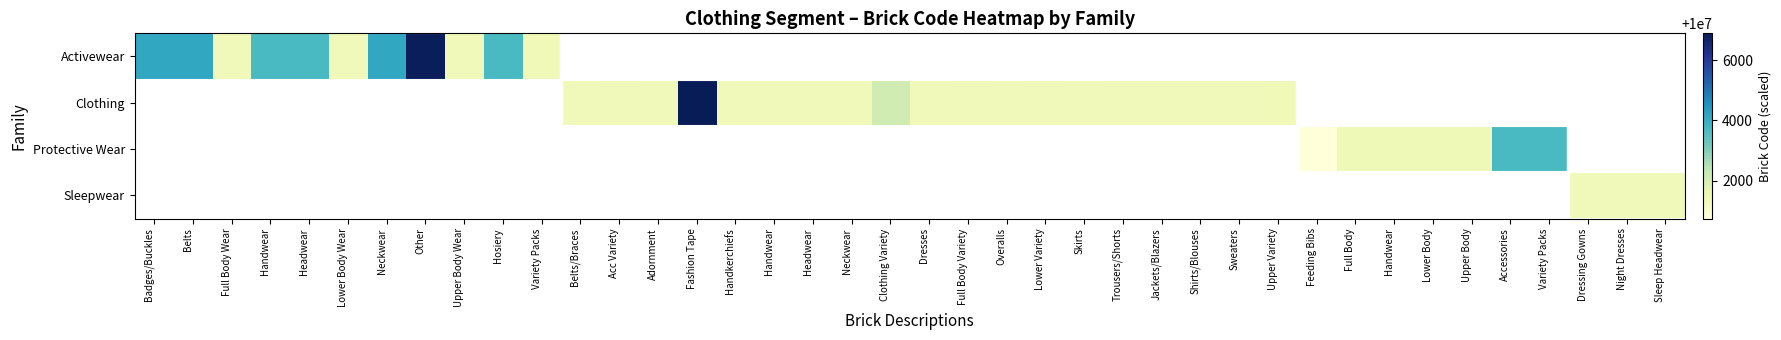

How many values in Clothing are above zero?

19